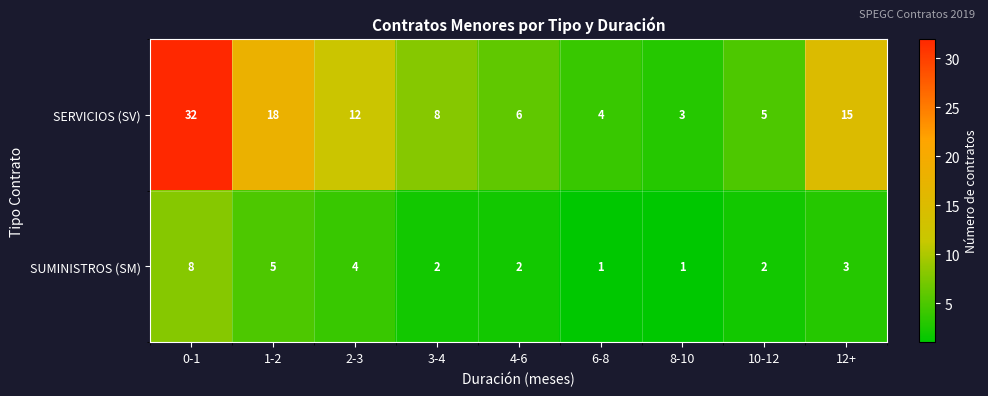

Which series has the widest spread of values?

SERVICIOS (SV)